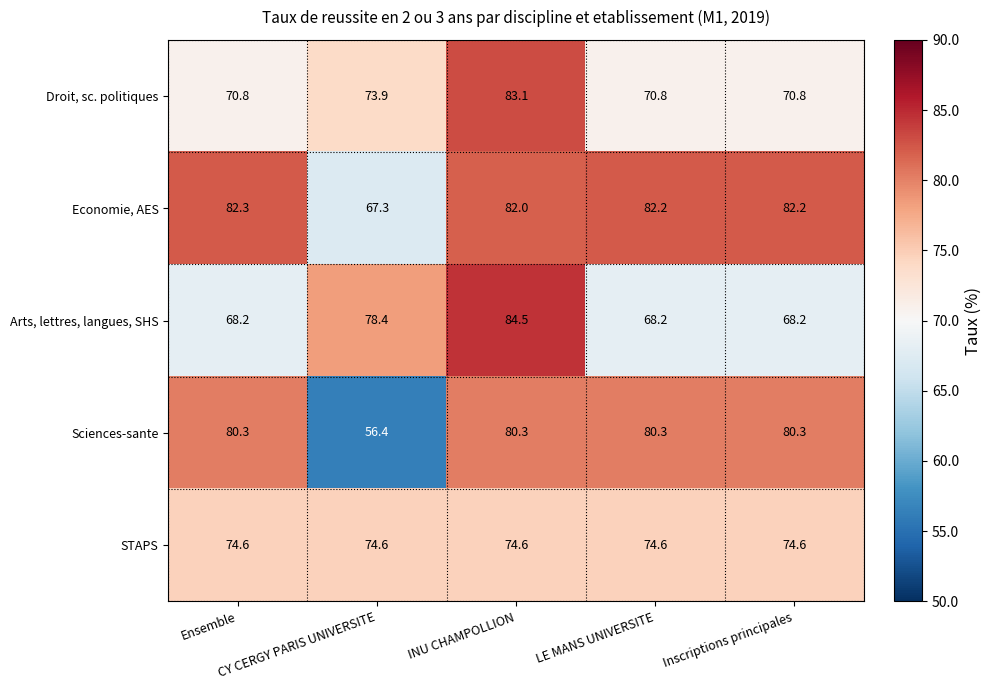

Count the number of categories in the chart.

5